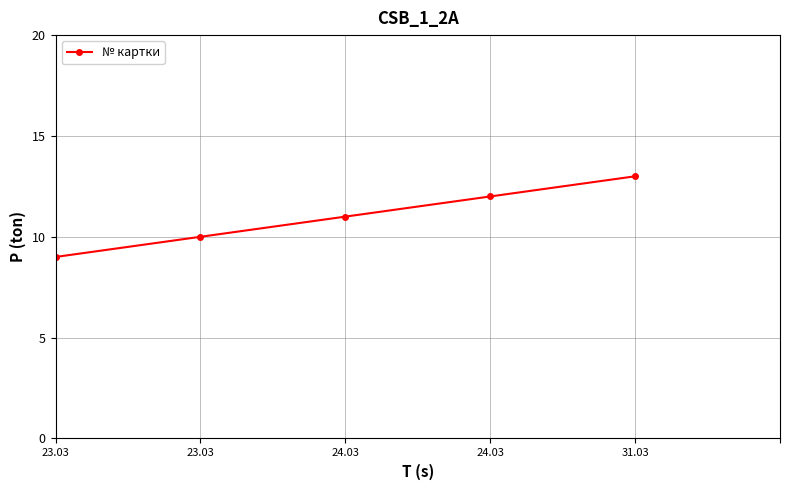

Reading left to right, what are all the values shown in this chart?

9	10	11	12	13